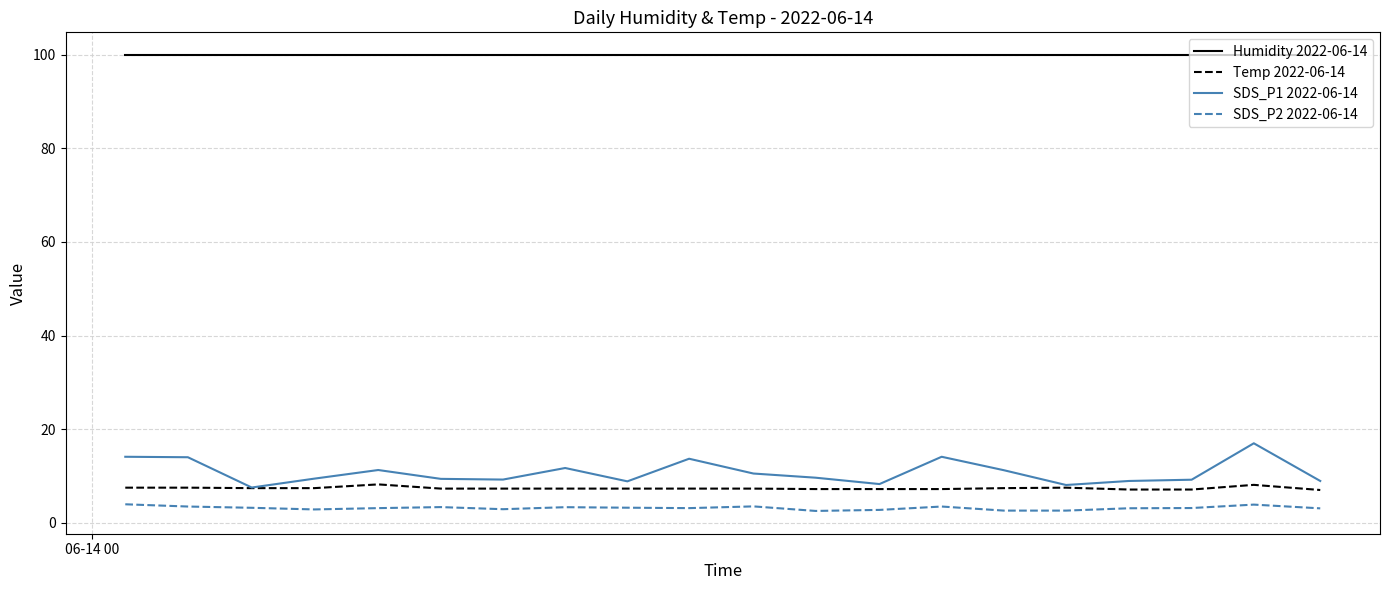

Which series has the largest range (max minus min)?

SDS_P1 2022-06-14